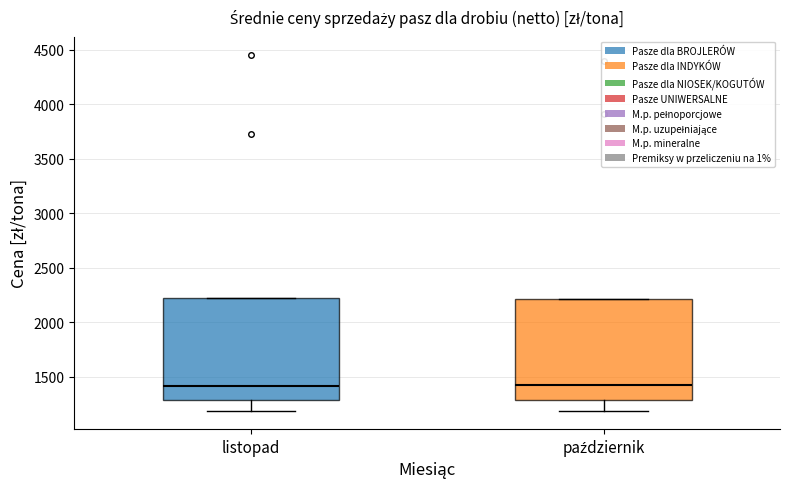

Reading left to right, read every box against the y-axis: the position of its median line, the range the box covers, and the ends of its whiskers. The values are not printed on the chart, so give them approximately, as read against the axis.

listopad: median 1400, box 1300 to 2200, whiskers 1200 to 2200
październik: median 1450, box 1300 to 2200, whiskers 1200 to 2200